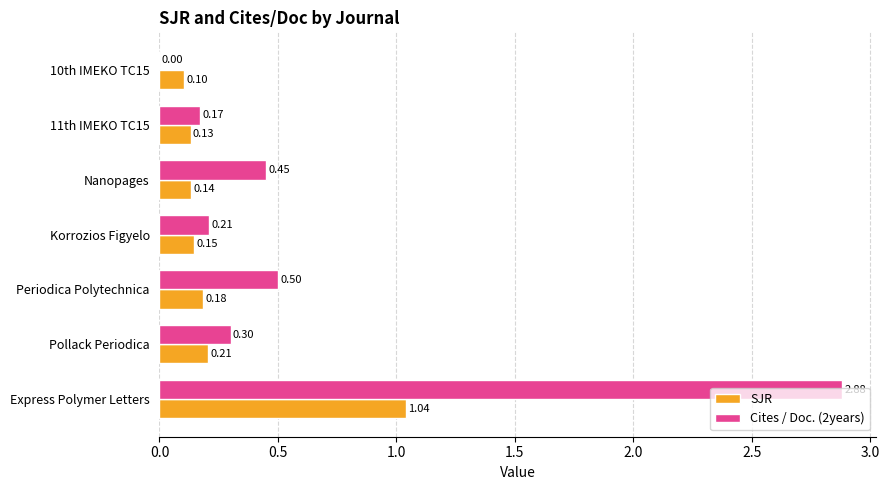

What is the sum of the SJR values at Nanopages and Pollack Periodica?

0.3